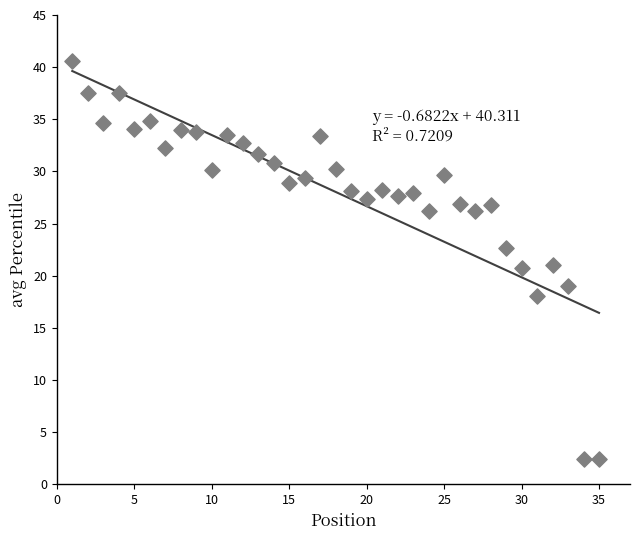

What is the range of X values (max minus min)?

34.0